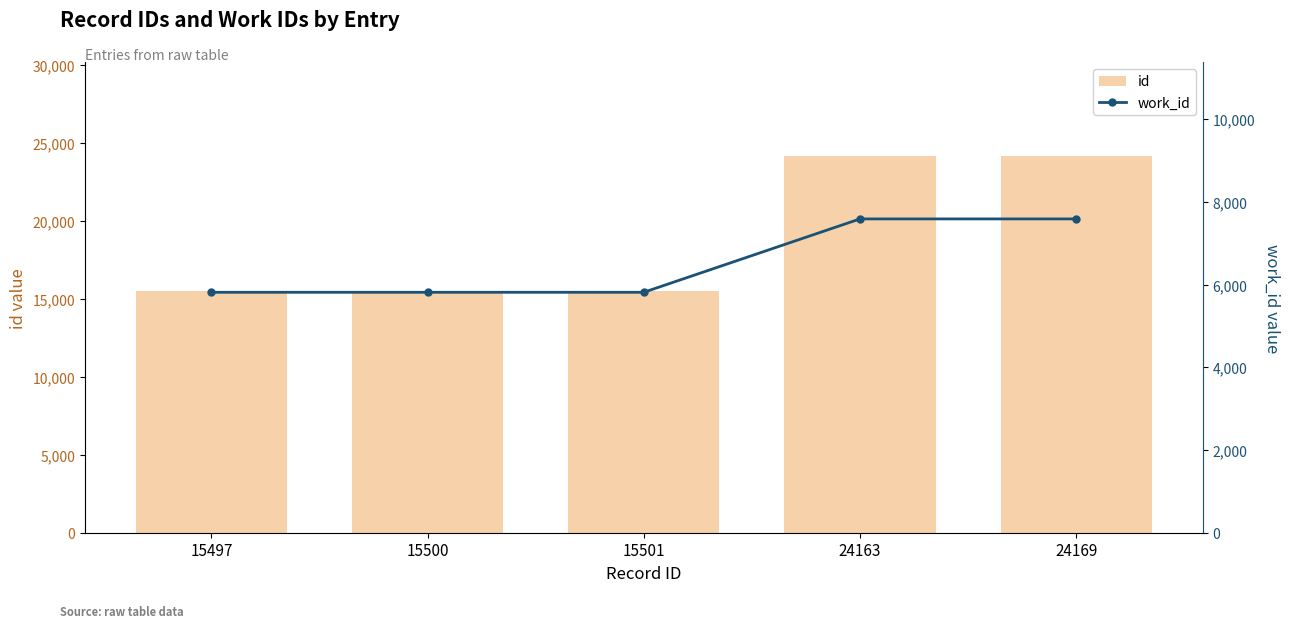

Where is id nearest to the value 19833?

24163